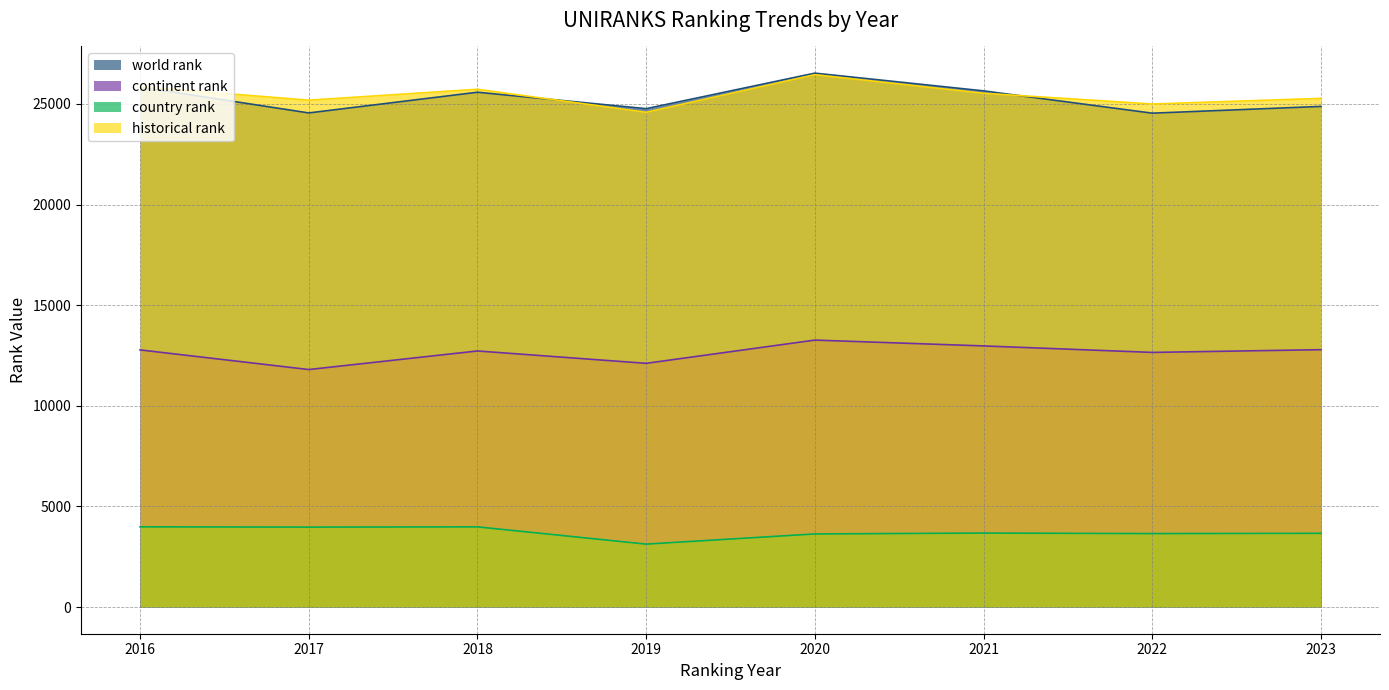

How many lines are shown in the chart?

4